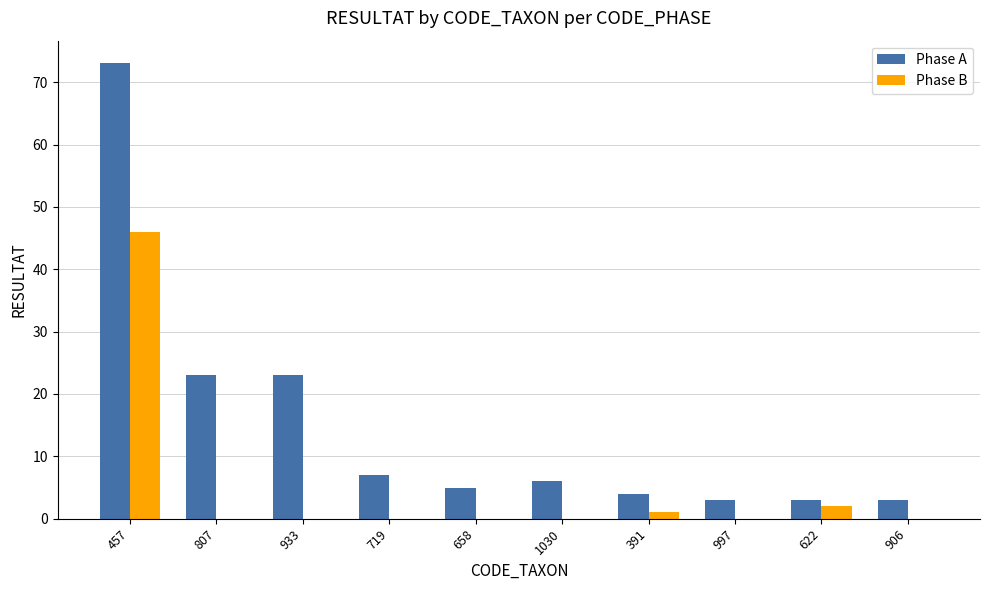

The Phase A series shows 5 at 658. True or false?

True